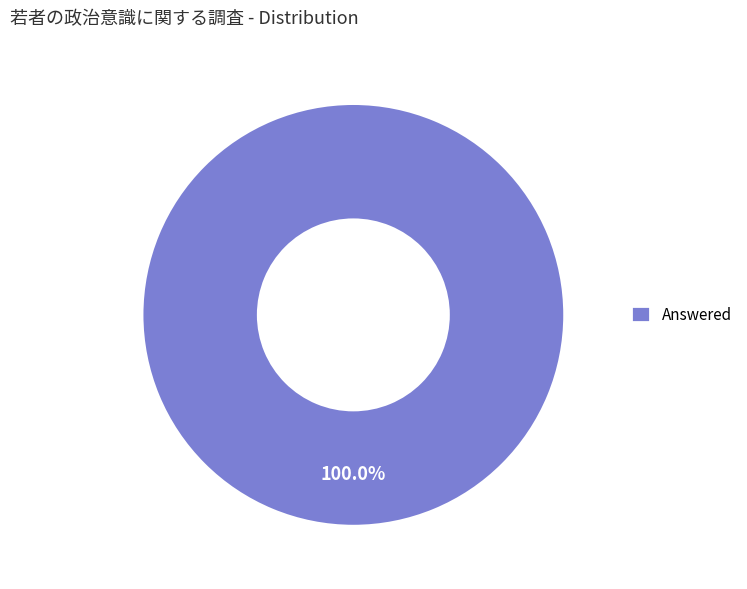

Which category accounts for the majority?

Answered